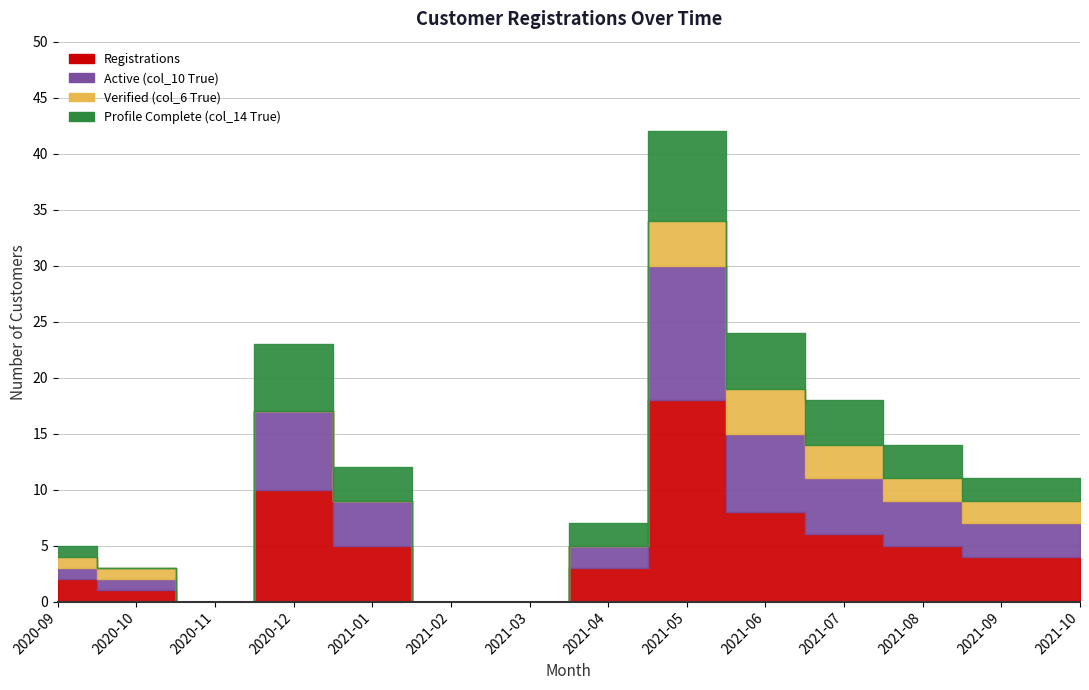

Reading left to right, list all the values displayed in this chart.

Registrations: 2	1	0	10	5	0	0	3	18	8	6	5	4	4
Active (col_10 True): 1	1	0	7	4	0	0	2	12	7	5	4	3	3
Verified (col_6 True): 1	1	0	0	0	0	0	0	4	4	3	2	2	2
Profile Complete (col_14 True): 1	0	0	6	3	0	0	2	8	5	4	3	2	2